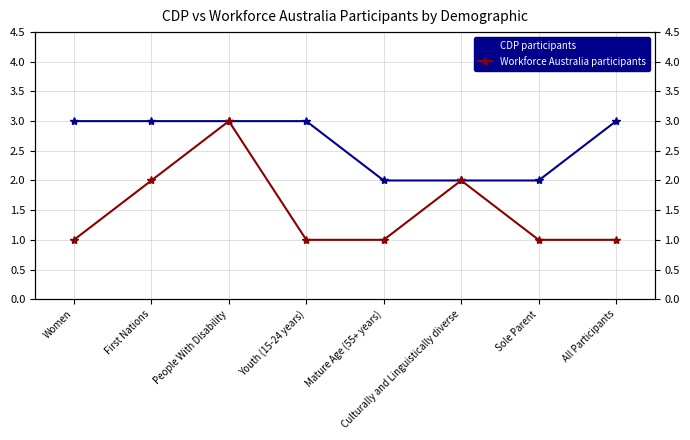

Which series has the largest range (max minus min)?

Workforce Australia participants